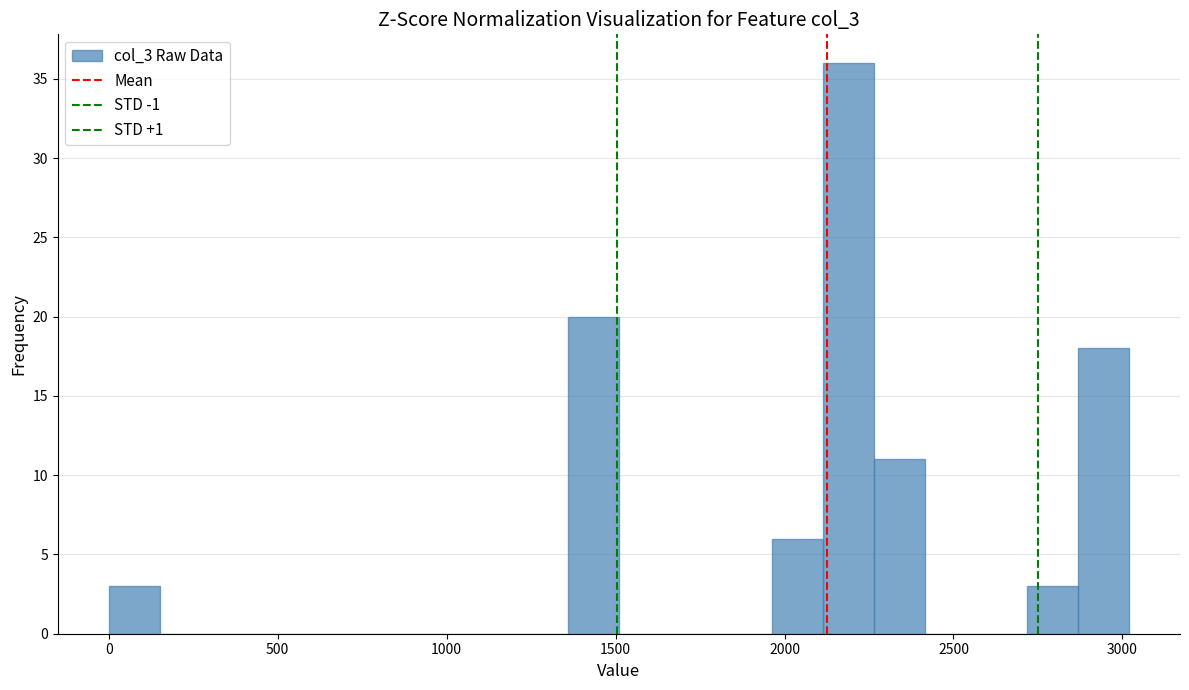

Around what value on the x-axis is the tallest bar? Give the approximate position of its centre, as read against the axis.

2200